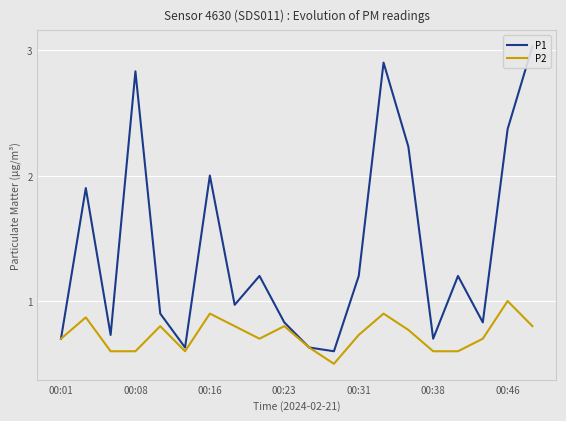

How many interior local peaks does the P2 series have?

6